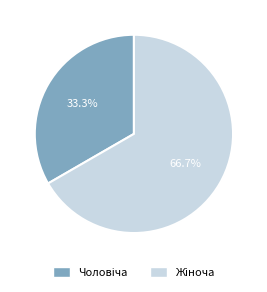

What percentage is the Жіноча slice, to the nearest percent?

67%